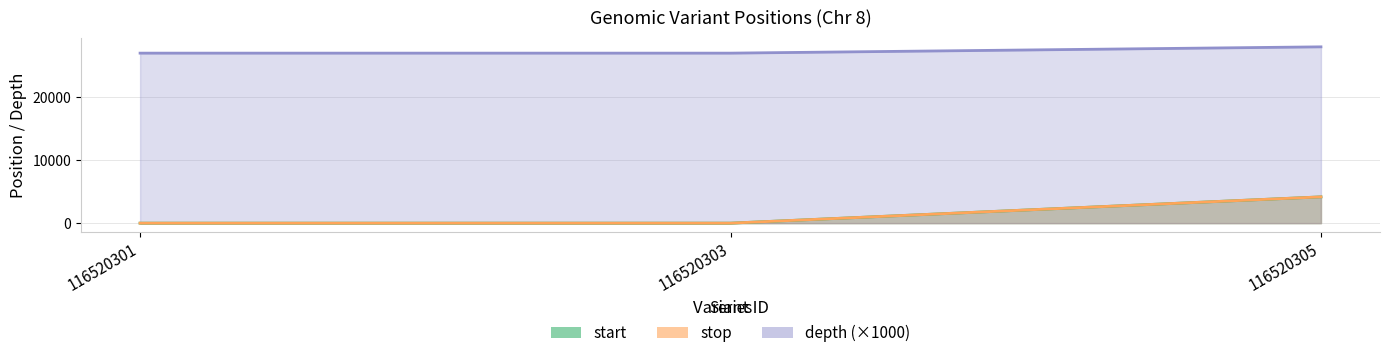

What is the value of the depth point at the 1st from the left?

27000